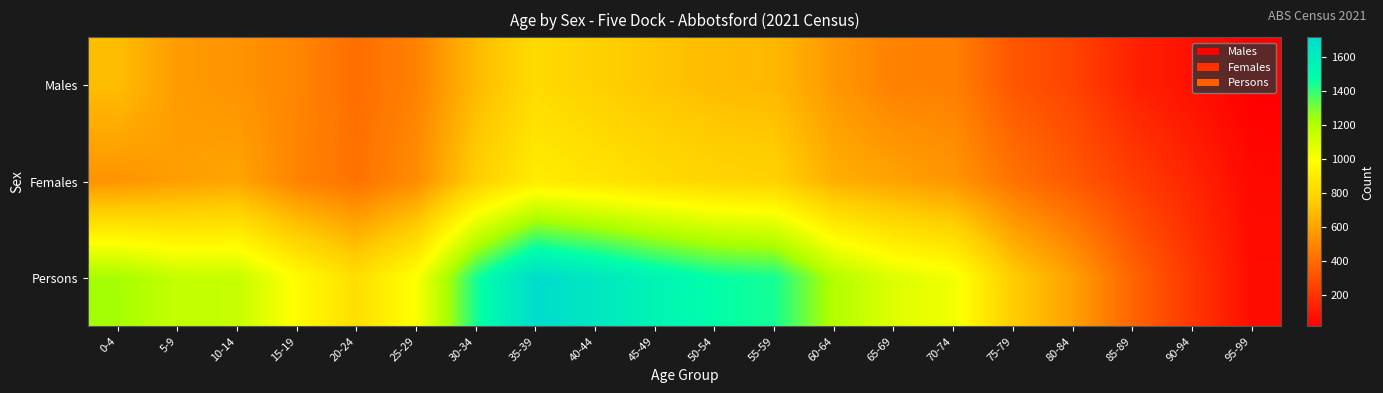

Which label corresponds to the largest value in the chart?

35-39